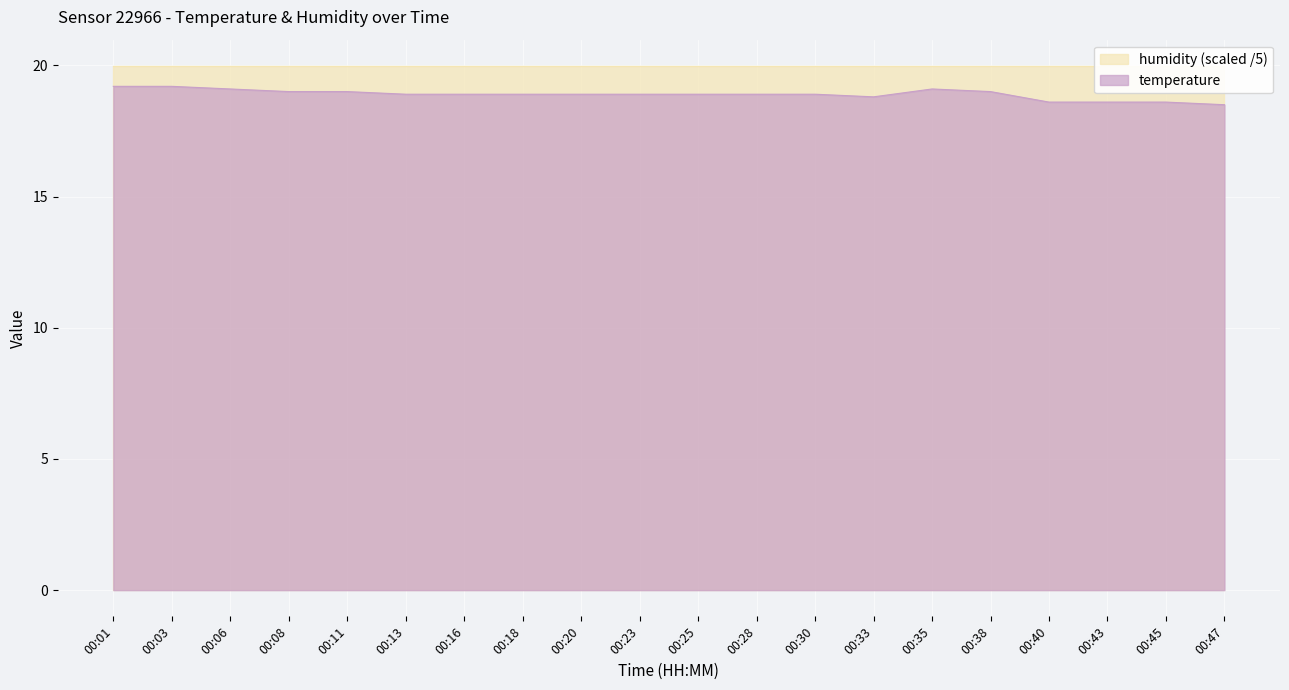

True or false: the data shows 19.2 at 00:03.

True